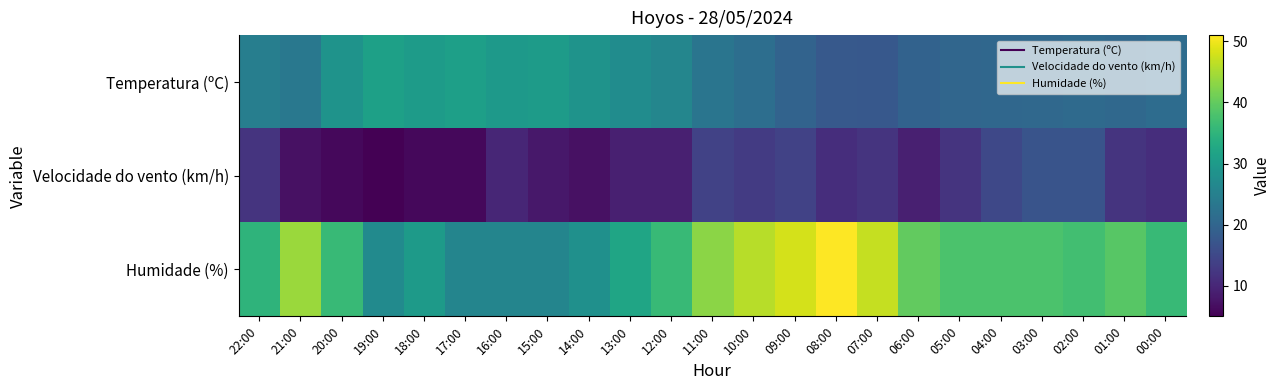

Which has a higher value, 13:00 or 19:00?

19:00